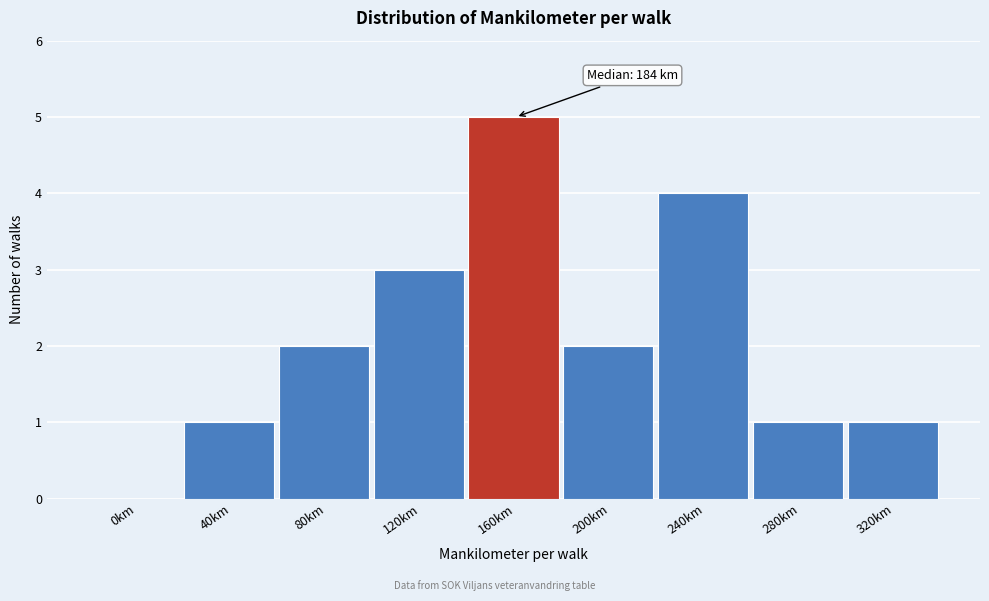

Reading left to right, extract all data points from this chart.

0km=0	40km=1	80km=2	120km=3	160km=5	200km=2	240km=4	280km=1	320km=1